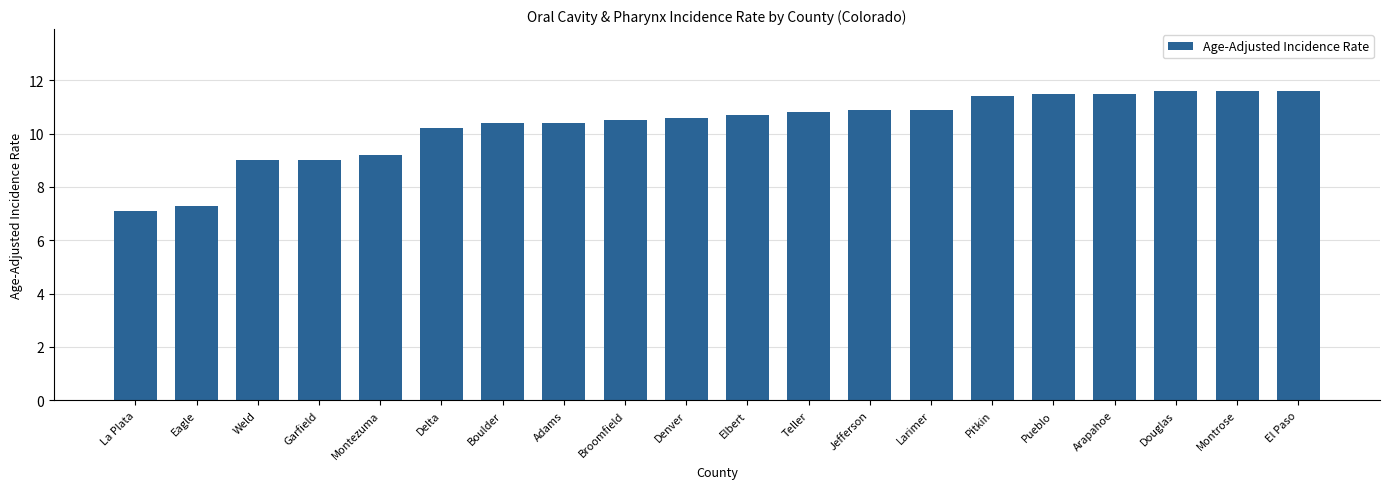

How many categories are shown in the chart?

20